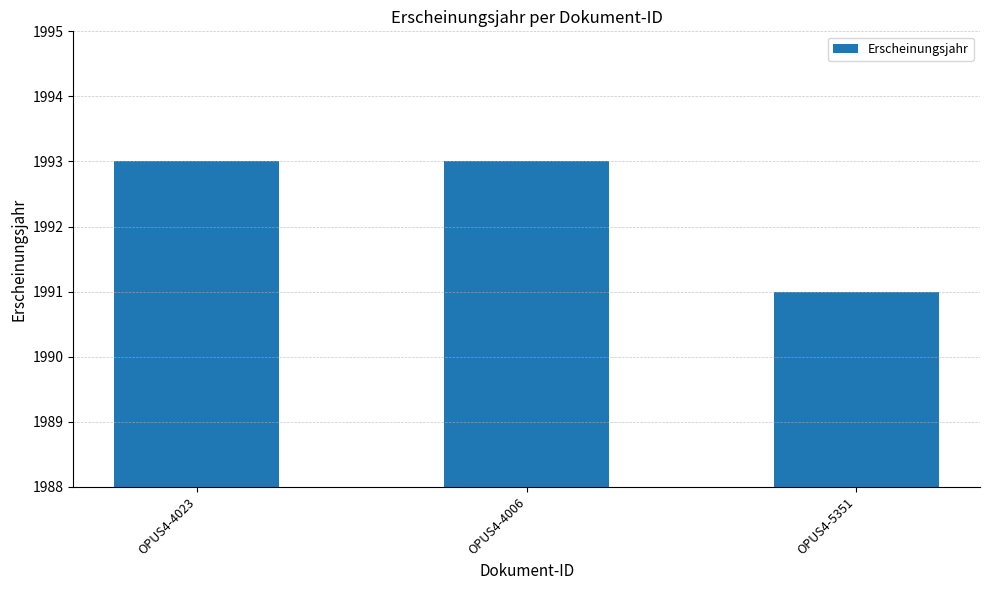

How many distinct data groups are displayed?

1